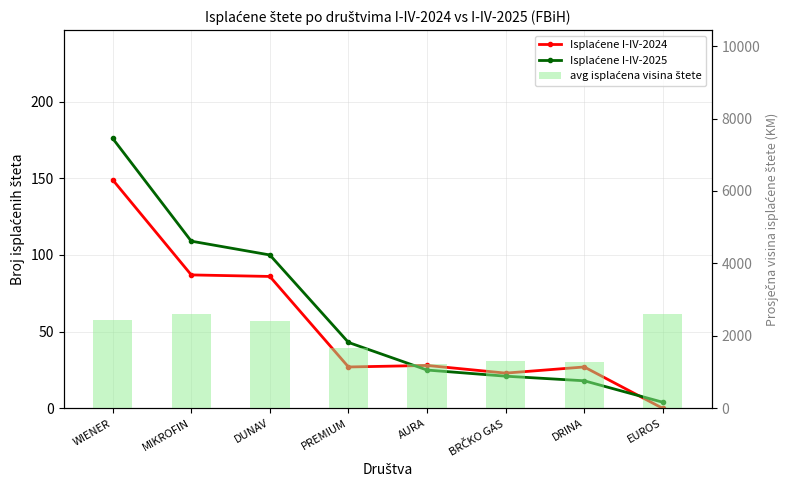

List the series in order of their peak value, highest first.

avg isplaćena visina štete, Isplaćene I-IV-2025, Isplaćene I-IV-2024